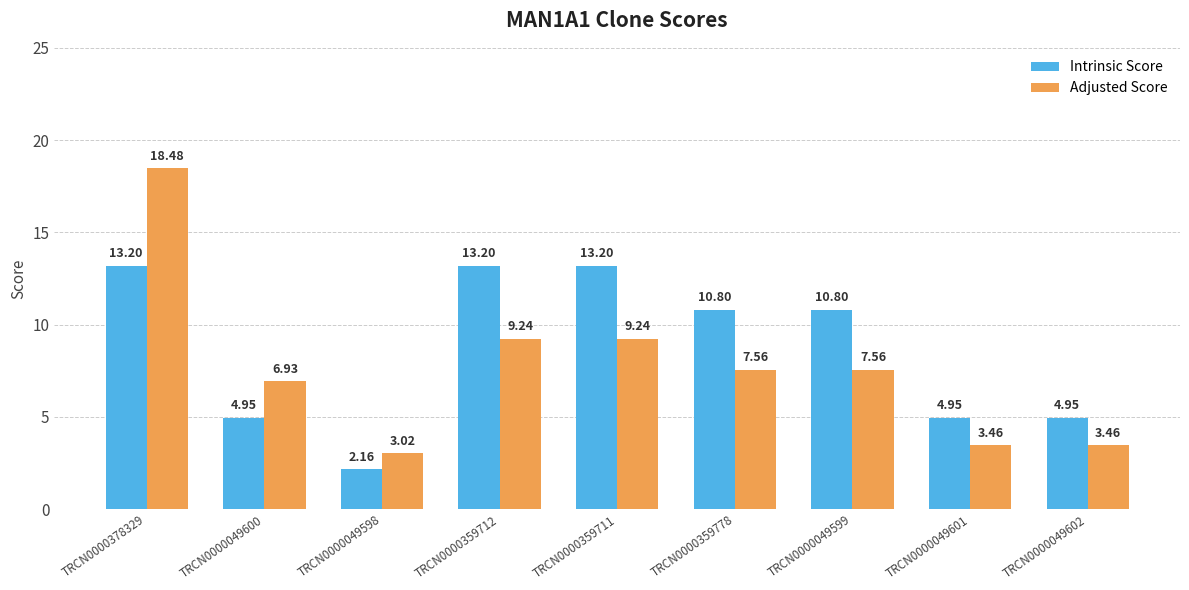

What is the label of the 7th bar from the right?

TRCN0000049598